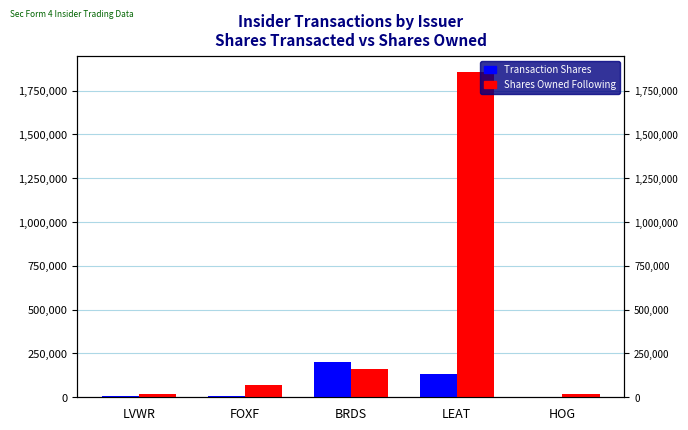

The value of Shares Owned Following at LEAT is 1853999. True or false?

True